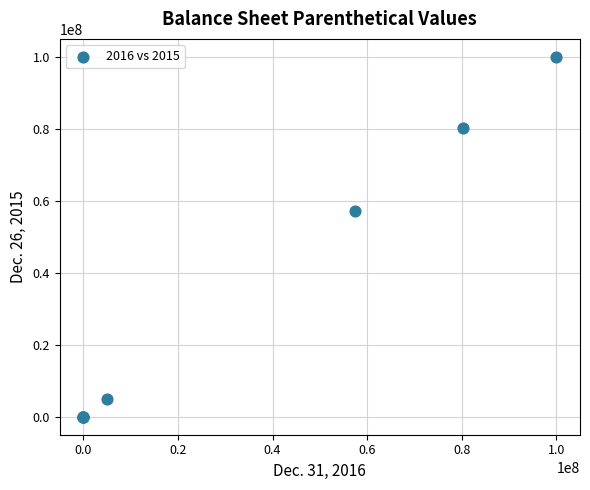

What Y value in the scatter plot is closest to 50000000?

57158608.0